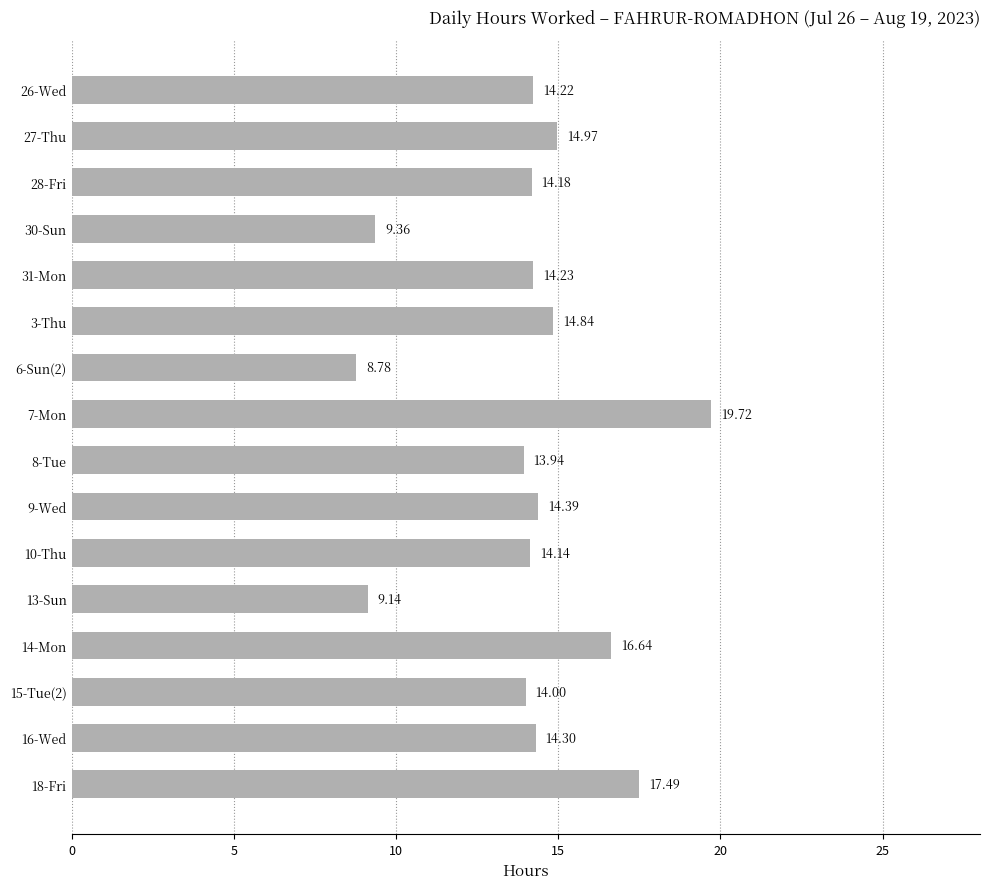

What is the difference between the maximum and minimum values?

10.9